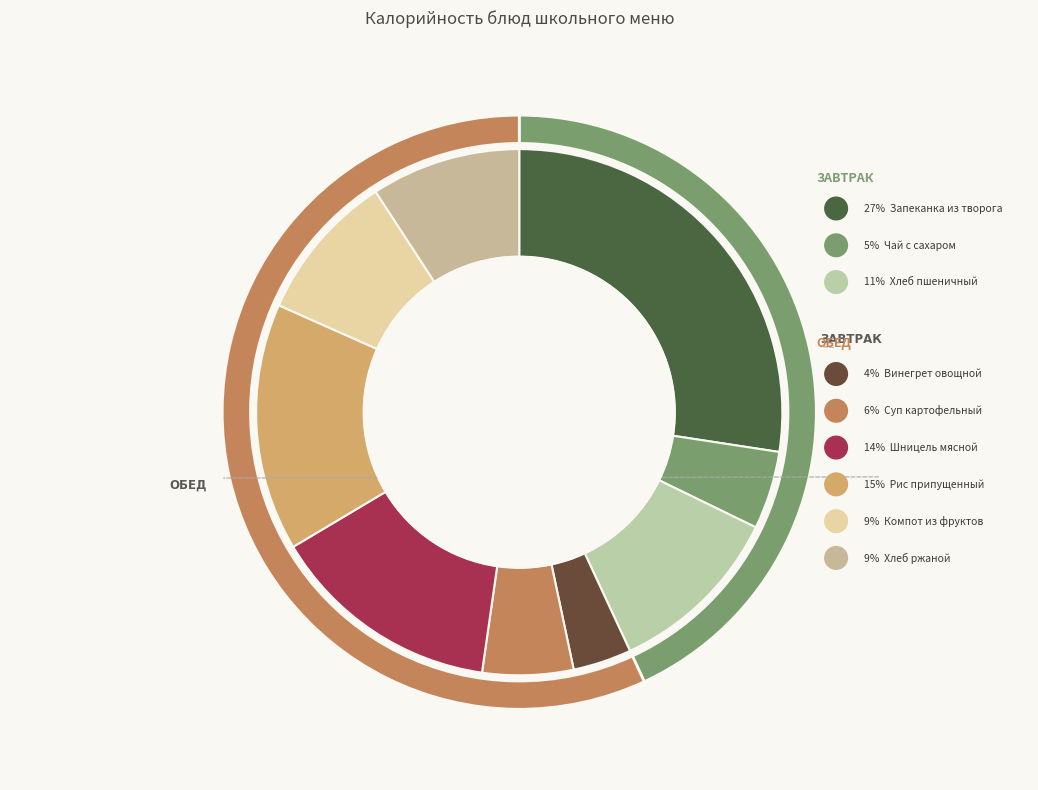

To the nearest percent, what portion does Суп картофельный represent?

6%